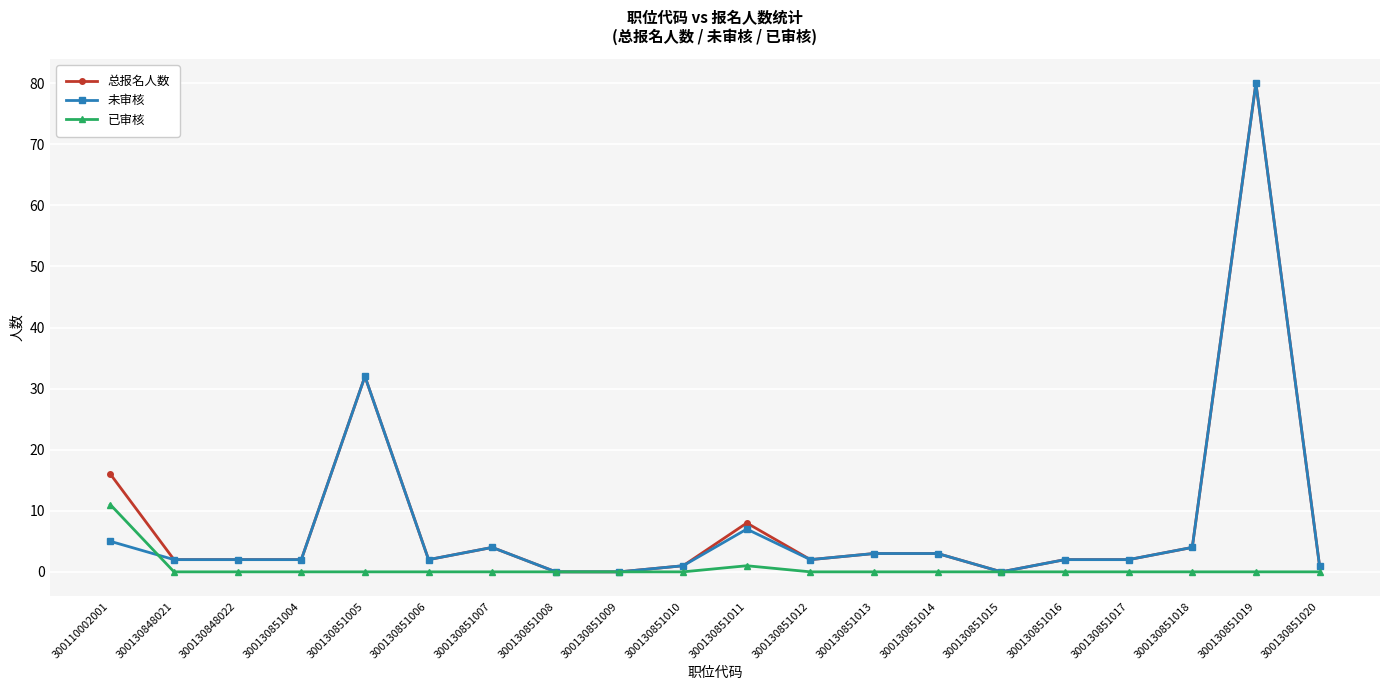

What is the sum of all 总报名人数 values?

166